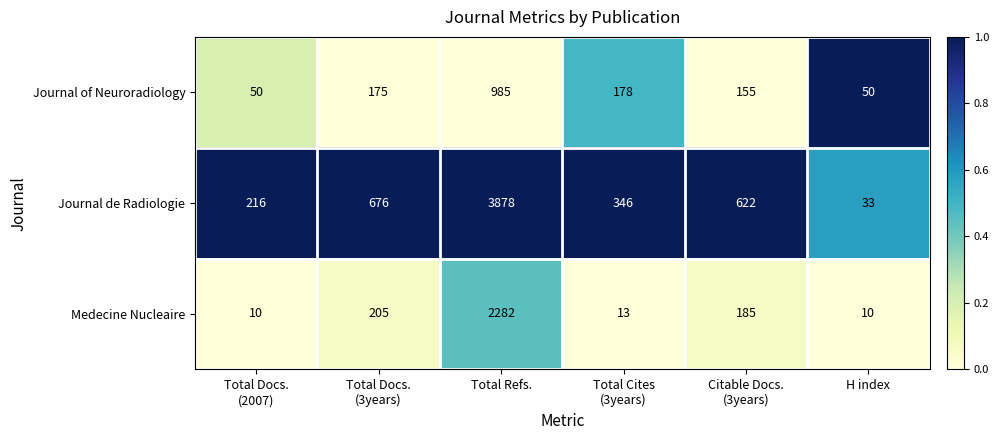

What is the average value of the Medecine Nucleaire series?

451